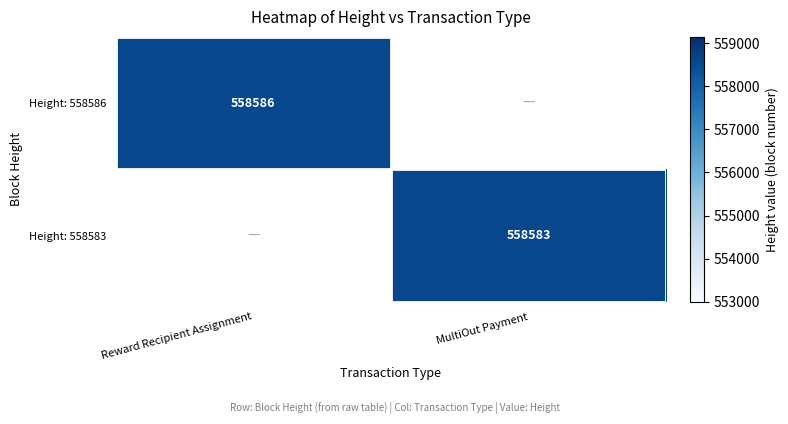

True or false: Height: 558583 has a value of 558583 at MultiOut Payment.

True